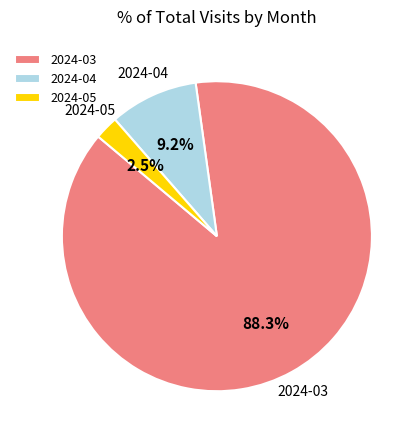

True or false: 2024-04 accounts for 9% of the total.

True